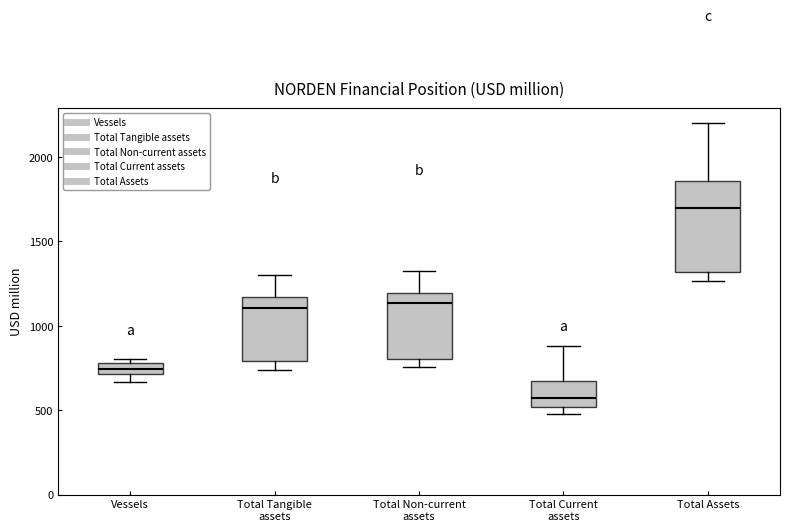

Which box's median line is the lowest?

Total Current assets